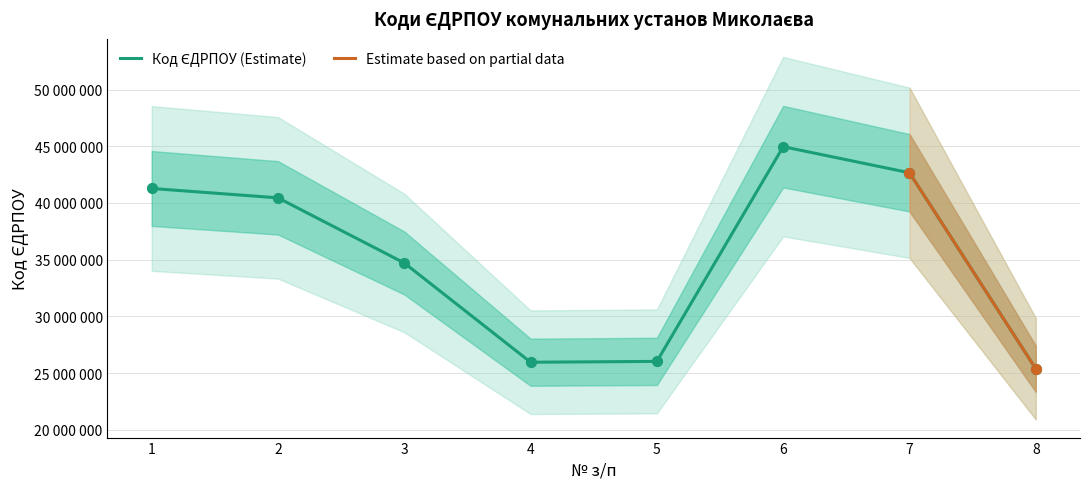

Between 6 and 4, which is larger?

6